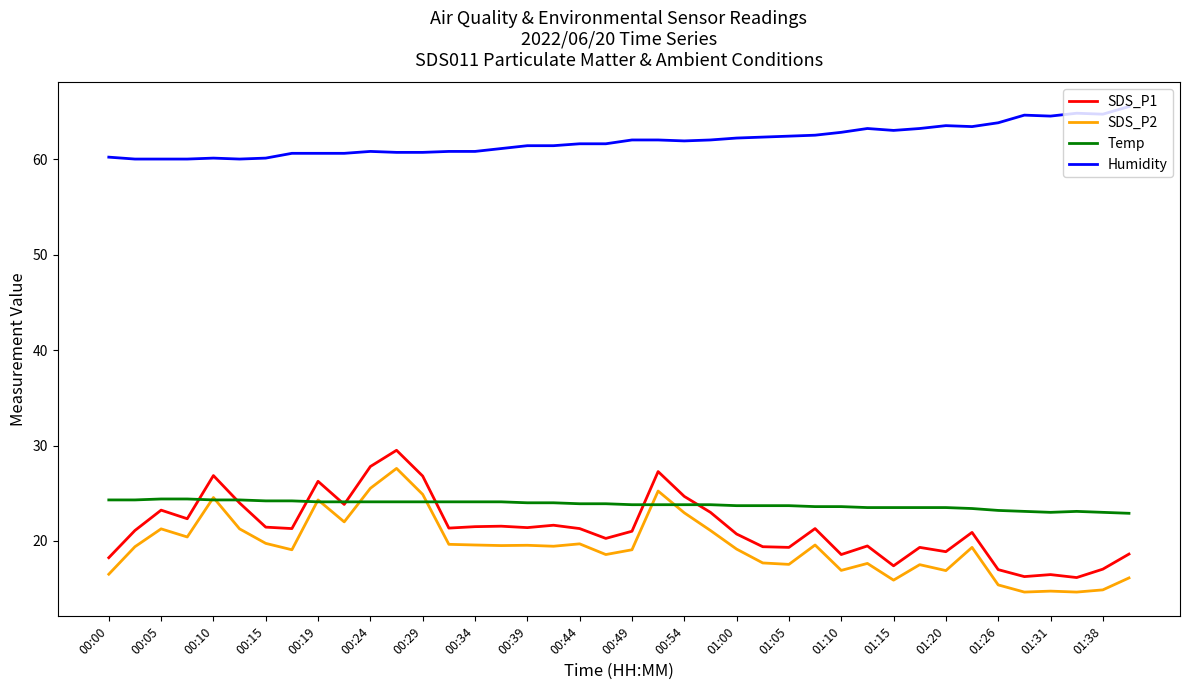

True or false: SDS_P1 has more than 0 points higher than both neighbors.

True